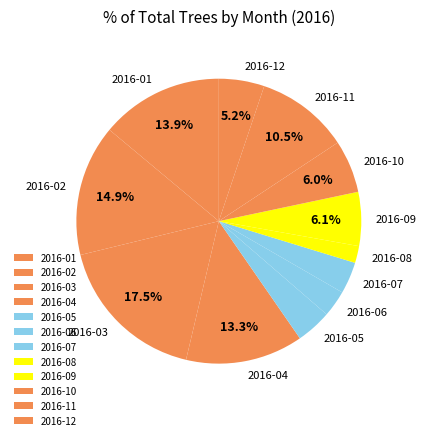

Which category has the smallest portion of the pie?

2016-08